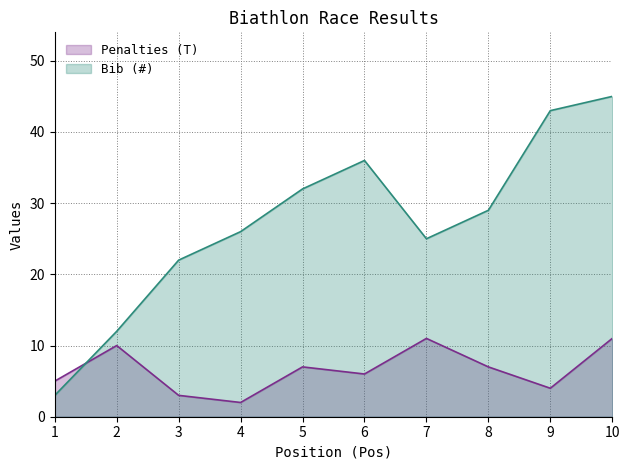

At which category does Bib (#) reach its first local valley?

7